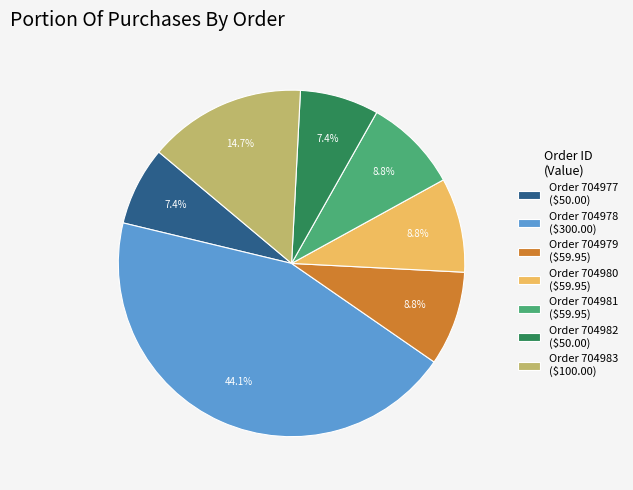

Does any single category account for the majority?

No